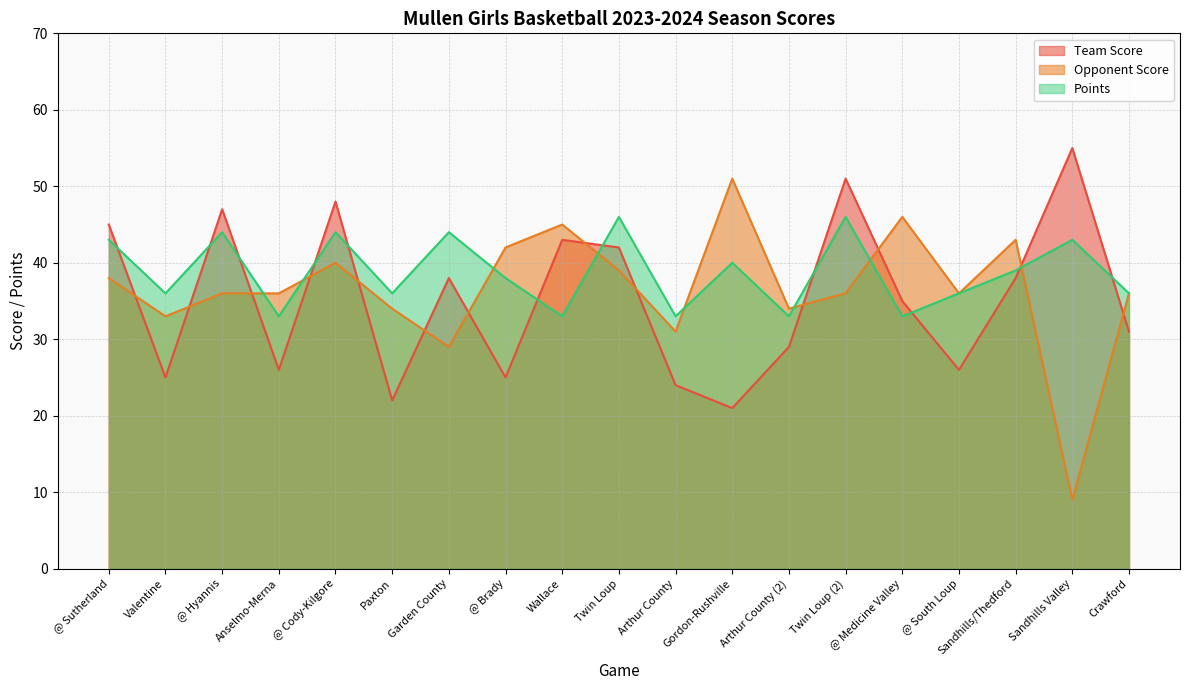

In Opponent Score, how many points are higher than both neighbors (excluding endpoints)?

5